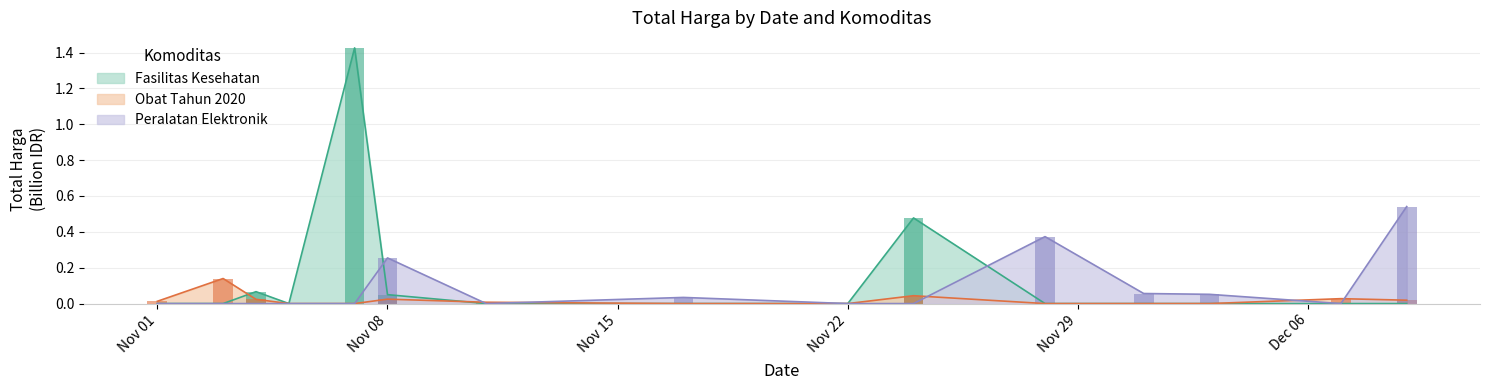

What is the maximum value for Fasilitas Kesehatan?

1.4